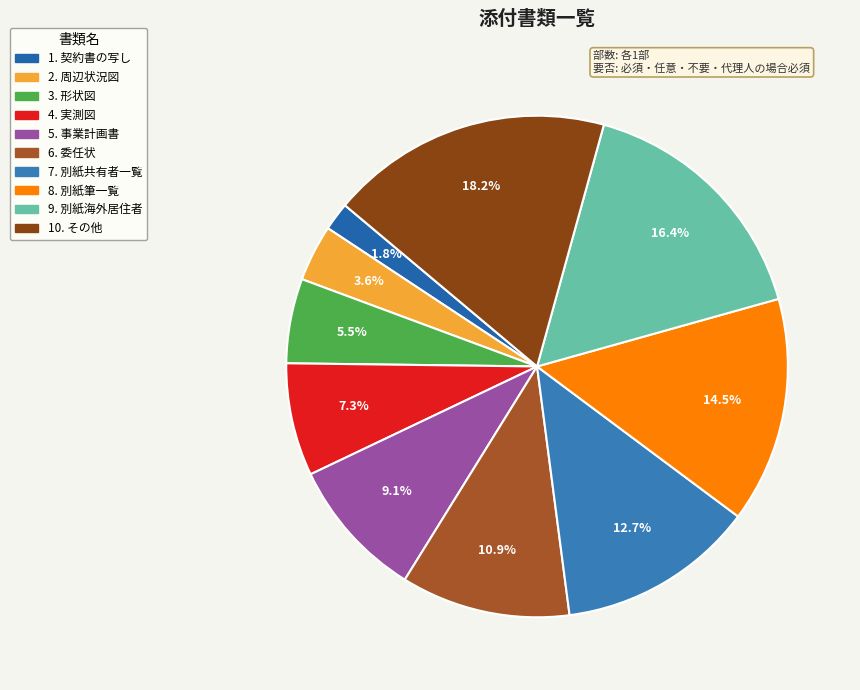

Rank the categories by value from highest to lowest.

10. その他, 9. 別紙海外居住者, 8. 別紙筆一覧, 7. 別紙共有者一覧, 6. 委任状, 5. 事業計画書, 4. 実測図, 3. 形状図, 2. 周辺状況図, 1. 契約書の写し